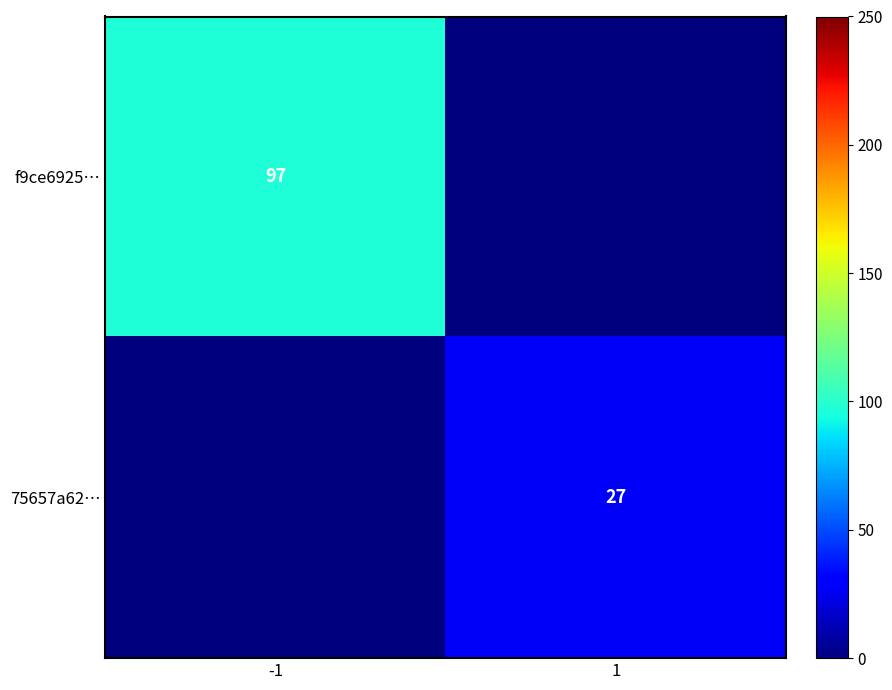

What is the greatest value displayed?

97